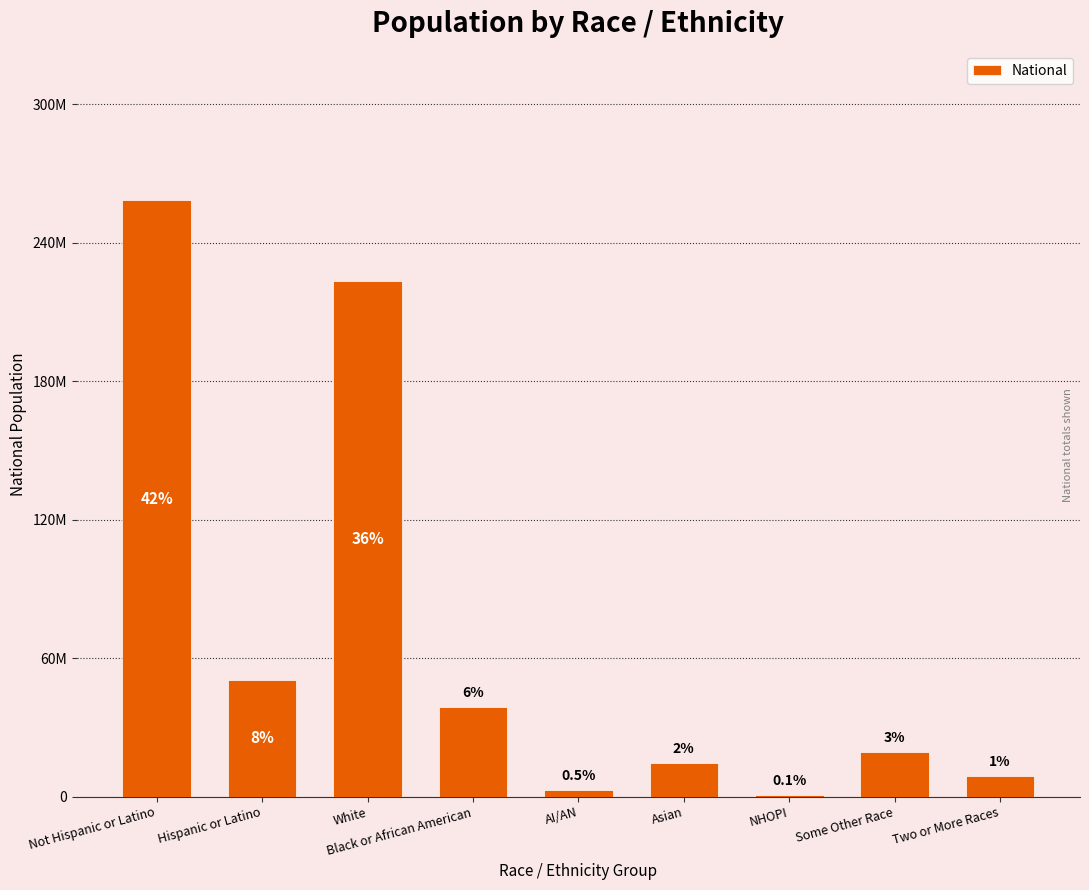

What is the average value?

68610120